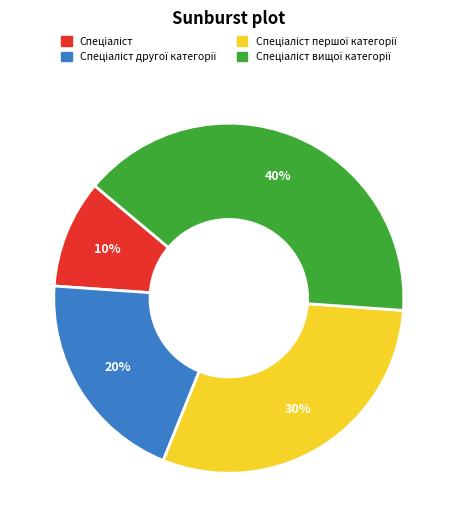

To the nearest percent, what is the difference between the largest and smallest slice percentages?

30%